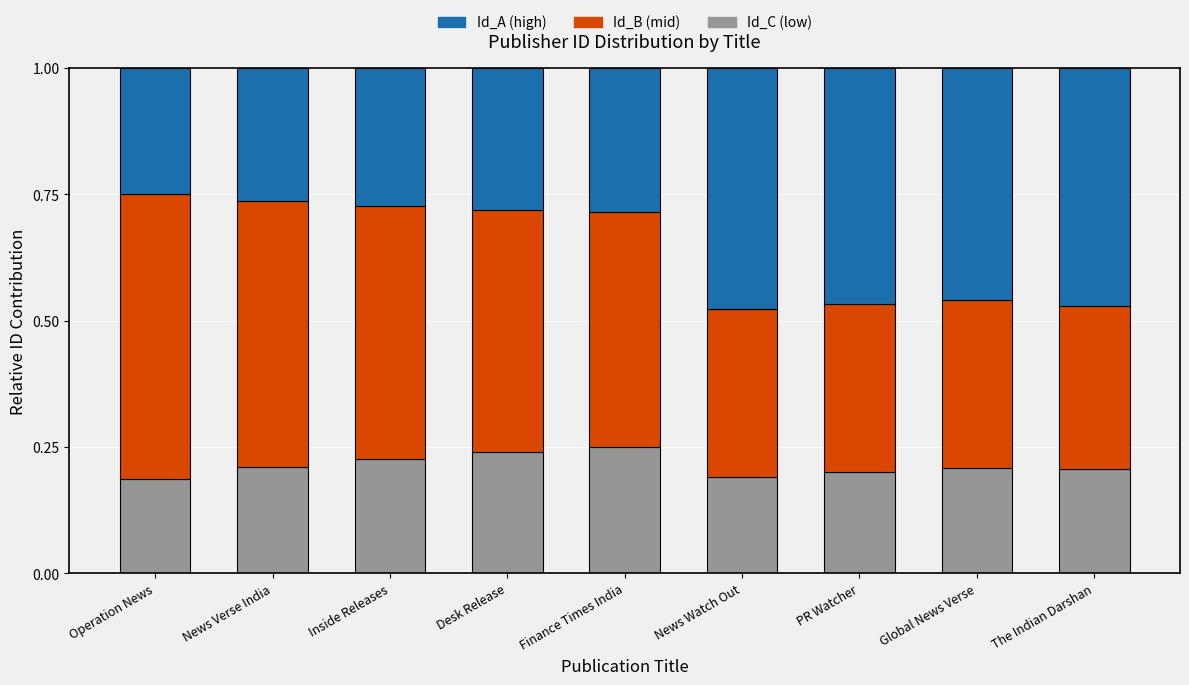

What is the difference between the maximum and second lowest values in the Id_C (low) series?

0.1